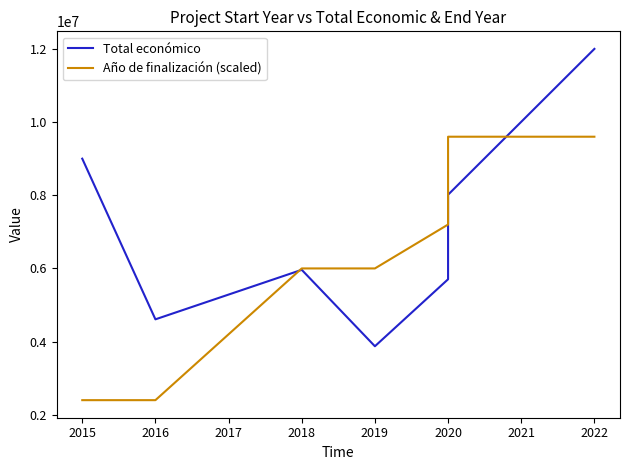

At how many categories does at least one series exceed 11598282?

1